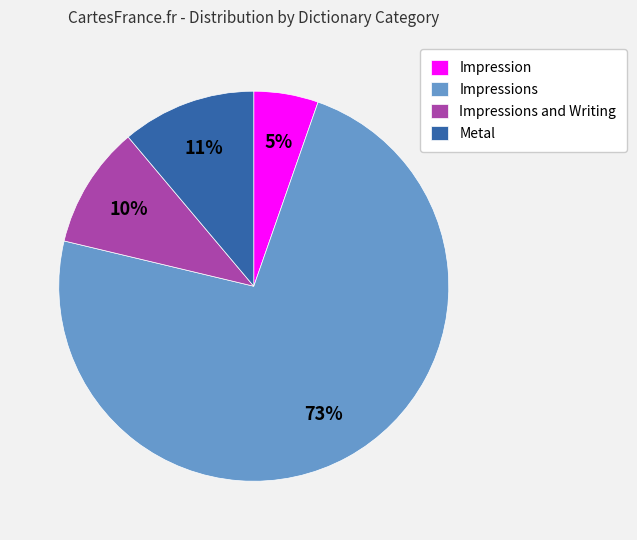

Is it true that Metal is 11% of the pie?

True